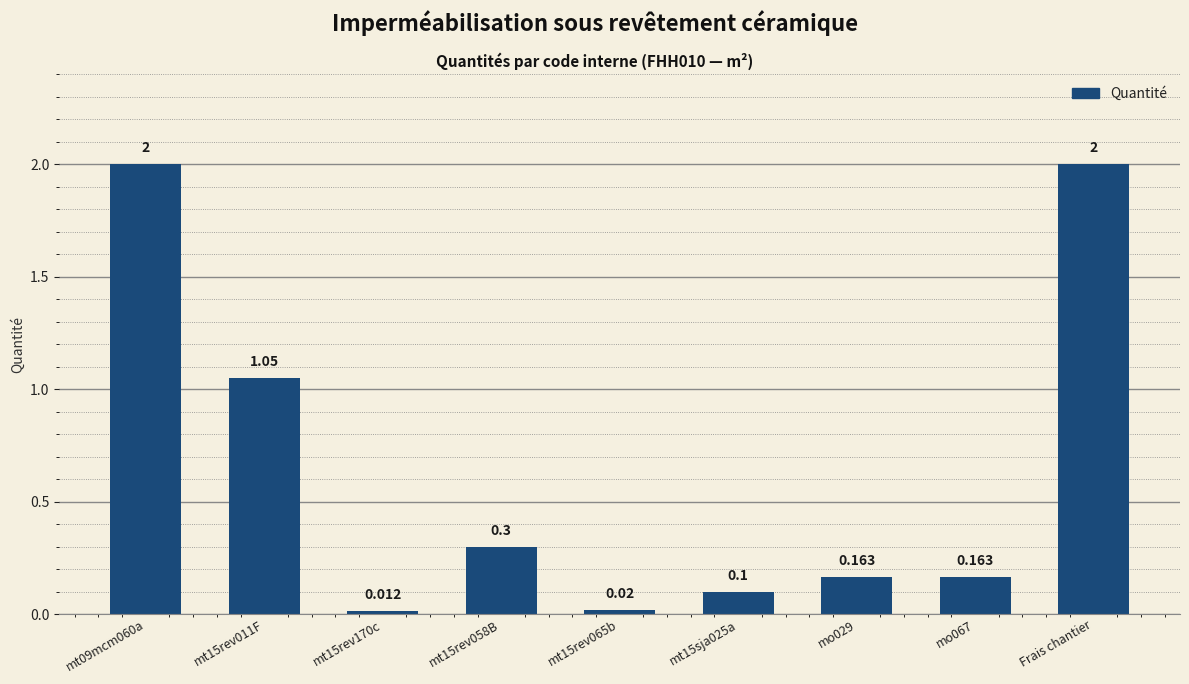

Does the chart contain any negative values?

No